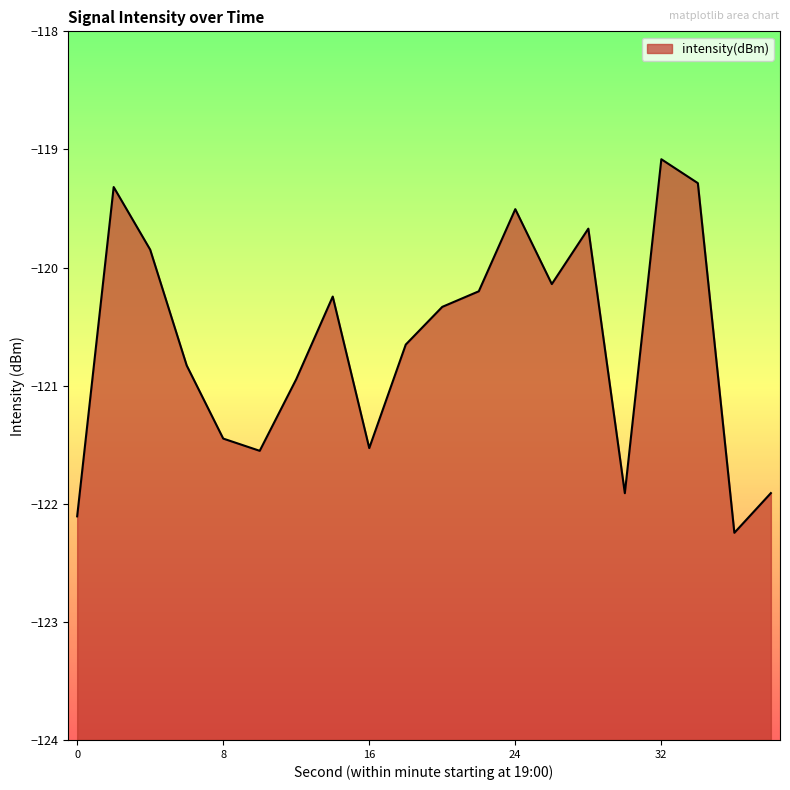

Does the chart have visible grid lines?

No